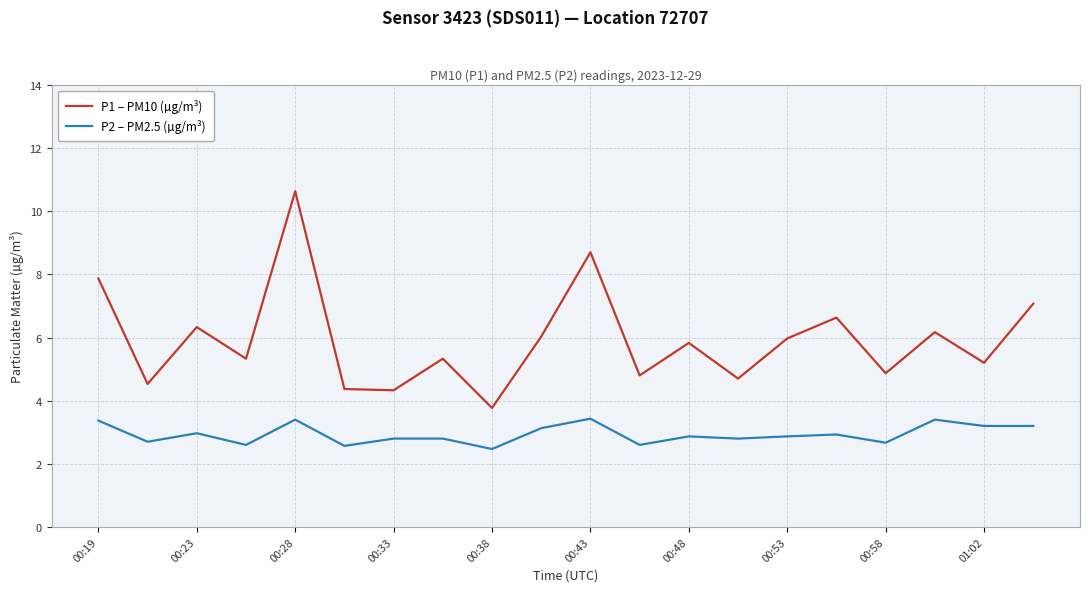

How many series are shown in this chart?

2